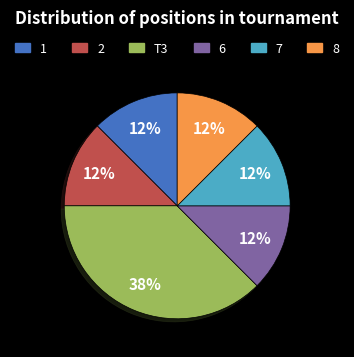

Is there any slice that represents more than half of the pie?

No